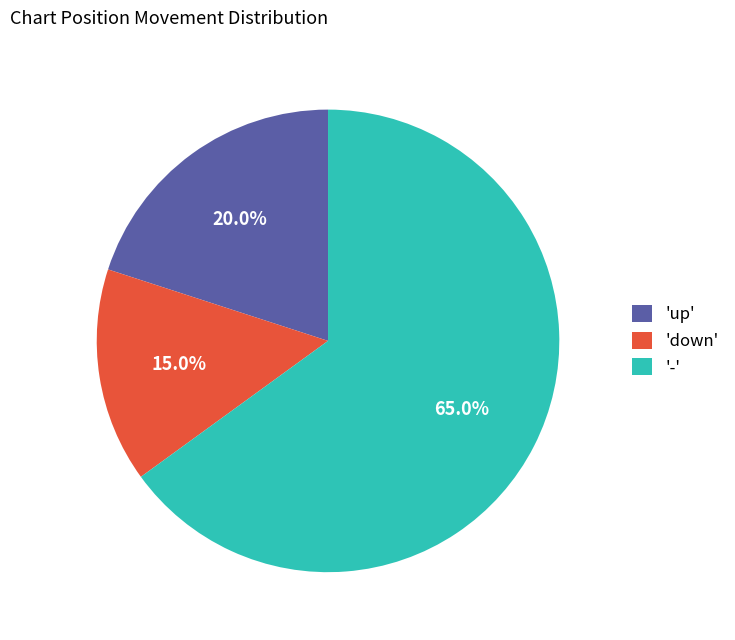

Which category has the biggest portion of the pie?

-